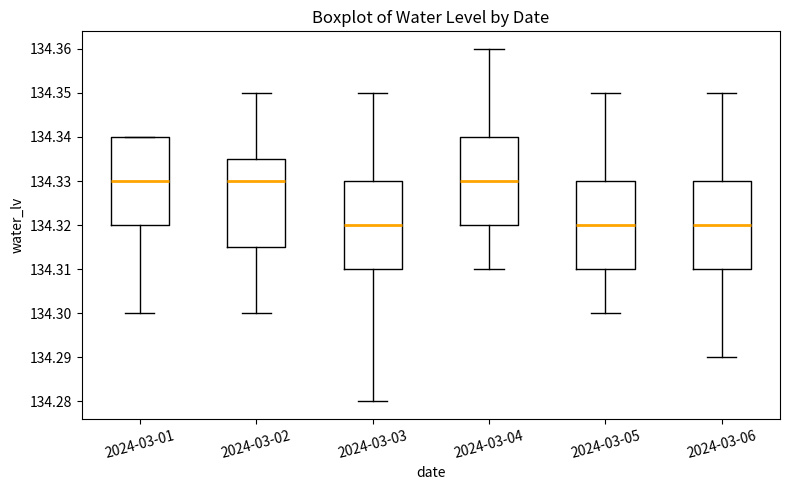

Reading left to right, transcribe this box plot: for each box, give where its median line is, the range the box spans, and where its two whiskers end, as read against the y-axis. The values are not printed on the chart, so give them approximately, as read against the axis.

2024-03-01: median 134.330, box 134.320 to 134.340, whiskers 134.300 to 134.340
2024-03-02: median 134.330, box 134.315 to 134.335, whiskers 134.300 to 134.350
2024-03-03: median 134.320, box 134.310 to 134.330, whiskers 134.280 to 134.350
2024-03-04: median 134.330, box 134.320 to 134.340, whiskers 134.310 to 134.360
2024-03-05: median 134.320, box 134.310 to 134.330, whiskers 134.300 to 134.350
2024-03-06: median 134.320, box 134.310 to 134.330, whiskers 134.290 to 134.350